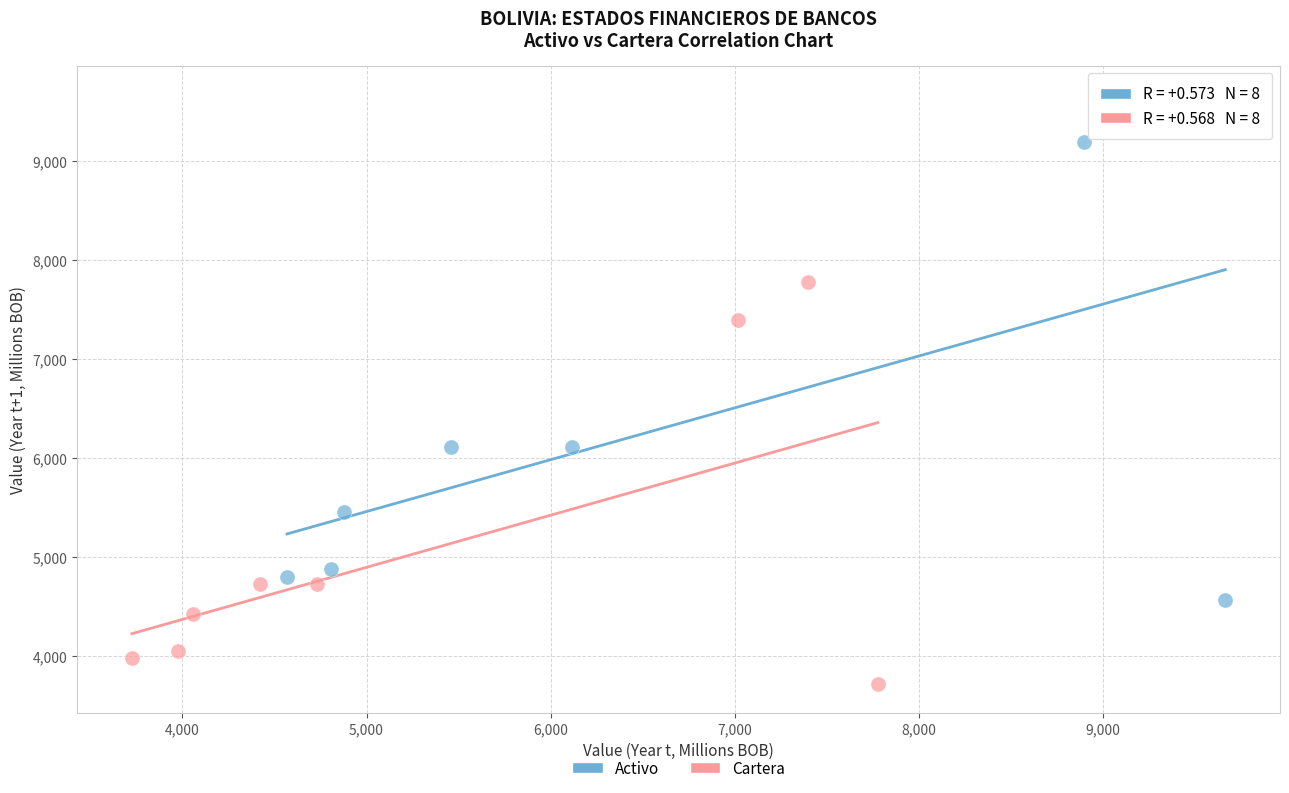

Which series contains the highest Y value?

Activo